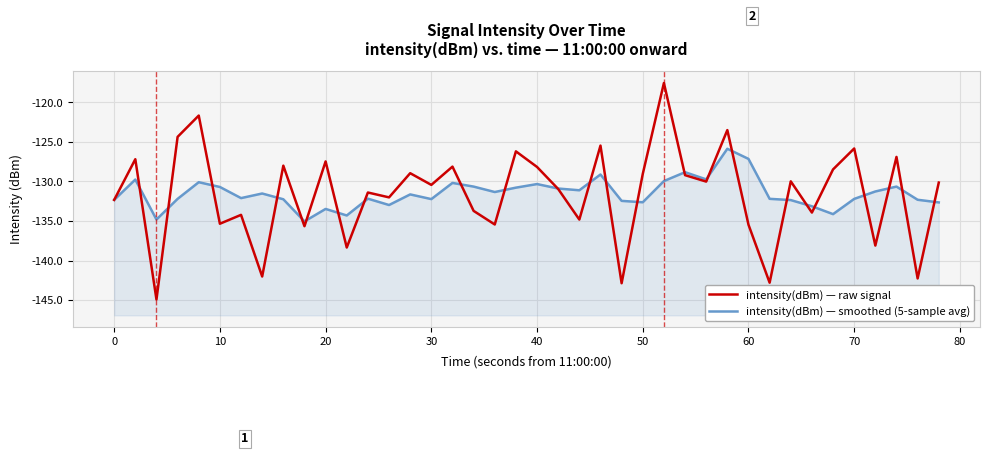

What is the highest value of the intensity(dBm) — raw signal series?

-117.6